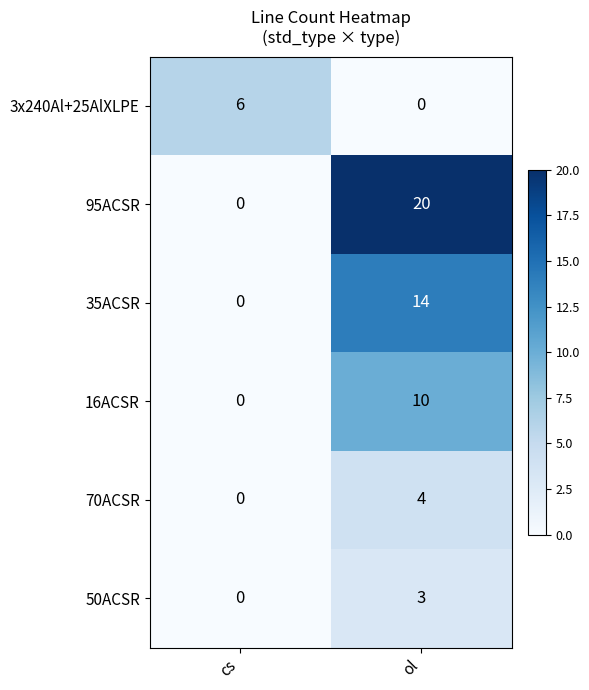

List the labels in order of 70ACSR value, smallest first.

cs, ol